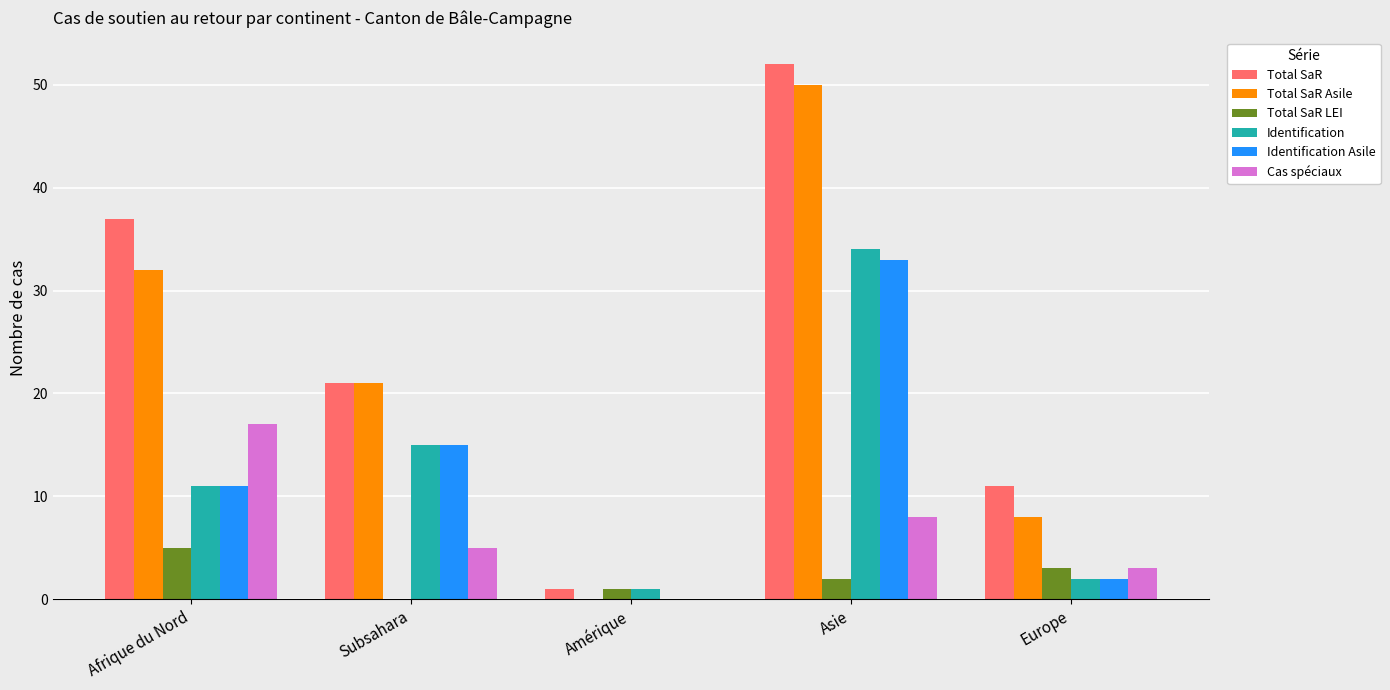

What is the total value across all series at Europe?

29